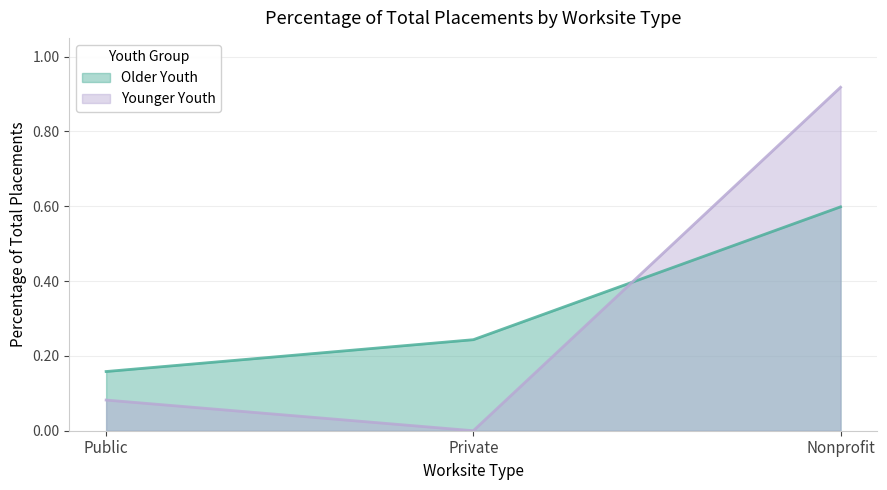

Which category has the lowest value in the Older Youth series?

Public